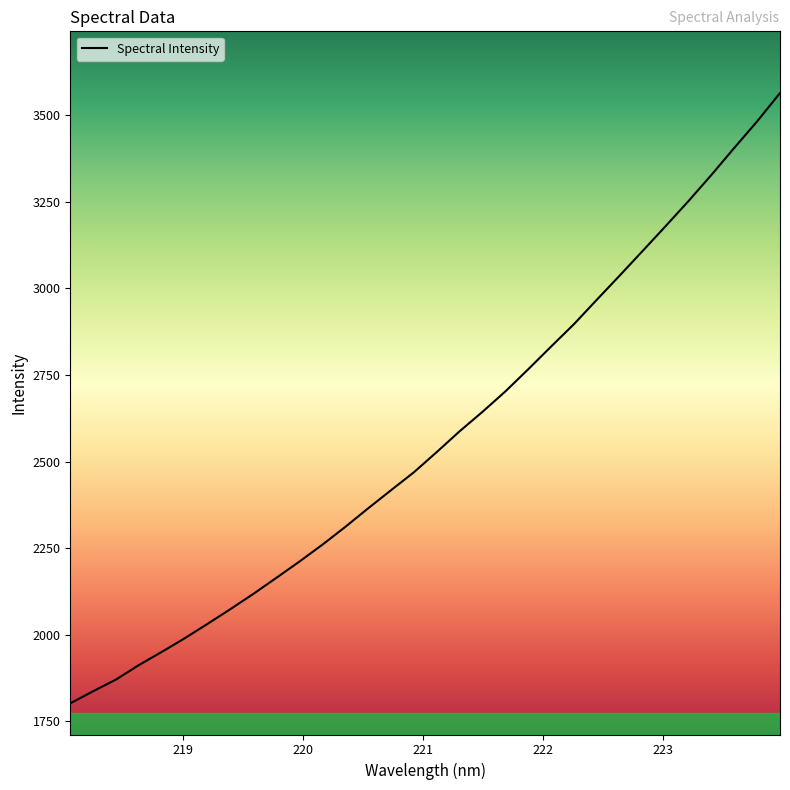

What is the maximum value shown in the chart?

3564.6